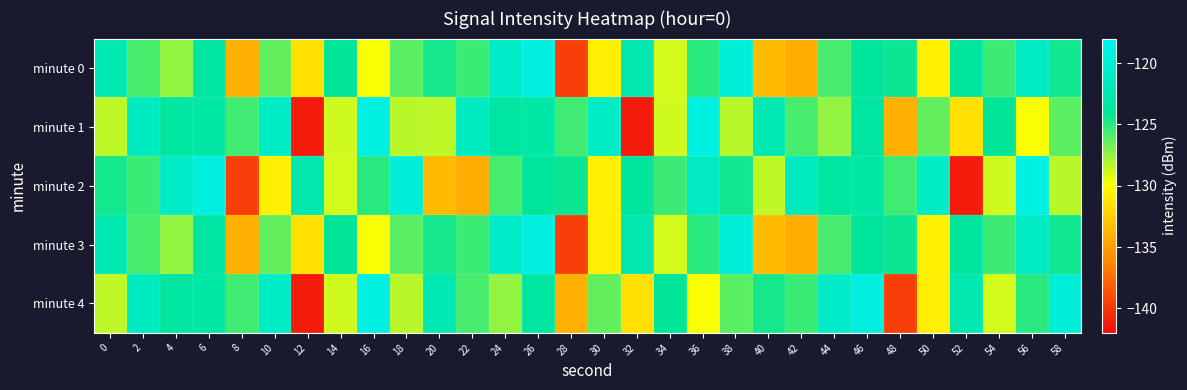

Reading left to right, list all the values displayed in this chart.

minute 0: 0=-122.3	2=-125.7	4=-127.5	6=-123.4	8=-134.1	10=-126.3	12=-131.6	14=-124.0	16=-129.9	18=-126.2	20=-124.5	22=-125.4	24=-120.9	26=-119.4	28=-139.6	30=-130.8	32=-122.5	34=-128.9	36=-125.0	38=-119.8	40=-133.6	42=-134.3	44=-125.7	46=-123.8	48=-124.3	50=-130.7	52=-123.8	54=-125.4	56=-121.1	58=-124.4
minute 1: 0=-128.5	2=-121.5	4=-123.5	6=-123.1	8=-125.5	10=-120.9	12=-141.3	14=-128.8	16=-119.0	18=-128.3	20=-128.5	22=-121.5	24=-123.5	26=-123.1	28=-125.5	30=-120.9	32=-141.3	34=-128.8	36=-119.0	38=-128.3	40=-122.3	42=-125.7	44=-127.5	46=-123.4	48=-134.1	50=-126.3	52=-131.6	54=-124.0	56=-129.9	58=-126.2
minute 2: 0=-124.5	2=-125.4	4=-120.9	6=-119.4	8=-139.6	10=-130.8	12=-122.5	14=-128.9	16=-125.0	18=-119.8	20=-133.6	22=-134.3	24=-125.7	26=-123.8	28=-124.3	30=-130.7	32=-123.8	34=-125.4	36=-121.1	38=-124.4	40=-128.5	42=-121.5	44=-123.5	46=-123.1	48=-125.5	50=-120.9	52=-141.3	54=-128.8	56=-119.0	58=-128.3
minute 3: 0=-122.3	2=-125.7	4=-127.5	6=-123.4	8=-134.1	10=-126.3	12=-131.6	14=-124.0	16=-129.9	18=-126.2	20=-124.5	22=-125.4	24=-120.9	26=-119.4	28=-139.6	30=-130.8	32=-122.5	34=-128.9	36=-125.0	38=-119.8	40=-133.6	42=-134.3	44=-125.7	46=-123.8	48=-124.3	50=-130.7	52=-123.8	54=-125.4	56=-121.1	58=-124.4
minute 4: 0=-128.5	2=-121.5	4=-123.5	6=-123.1	8=-125.5	10=-120.9	12=-141.3	14=-128.8	16=-119.0	18=-128.3	20=-122.3	22=-125.7	24=-127.5	26=-123.4	28=-134.1	30=-126.3	32=-131.6	34=-124.0	36=-129.9	38=-126.2	40=-124.5	42=-125.4	44=-120.9	46=-119.4	48=-139.6	50=-130.8	52=-122.5	54=-128.9	56=-125.0	58=-119.8